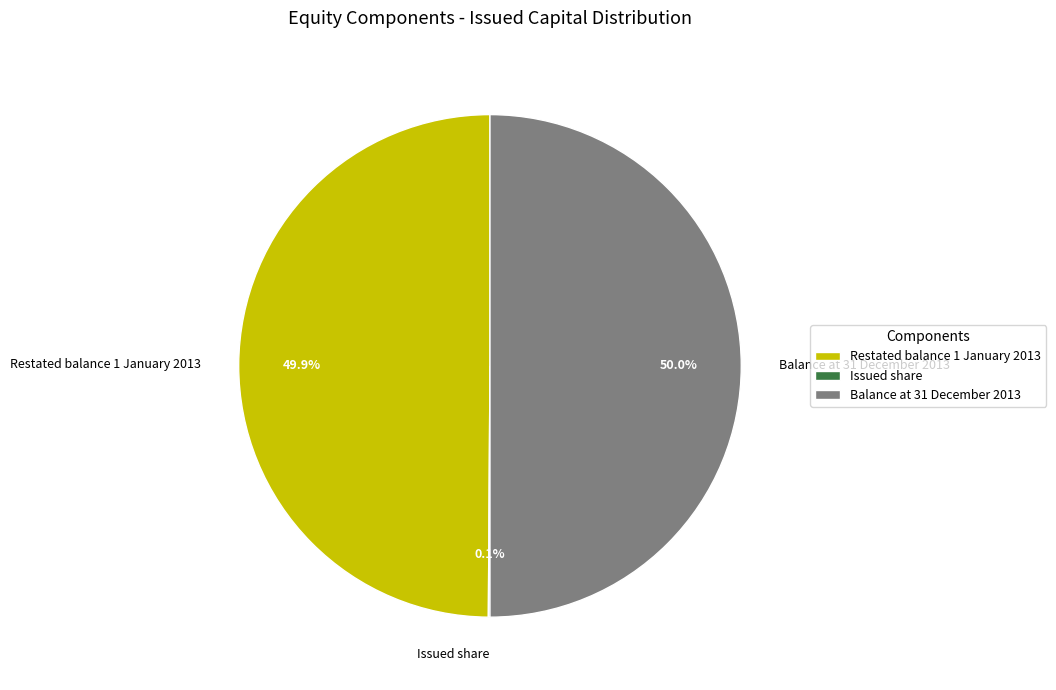

To the nearest percent, what is the average slice percentage?

33%